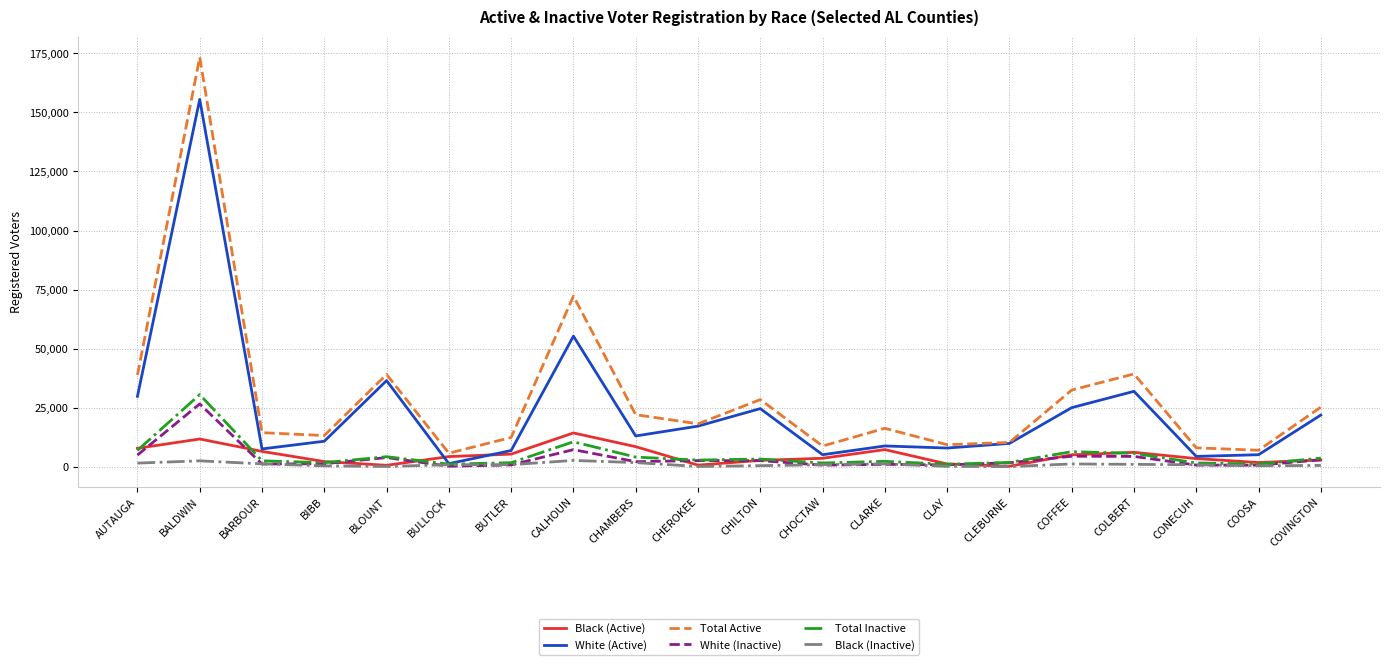

In White (Active), how many points are higher than both neighbors (excluding endpoints)?

6